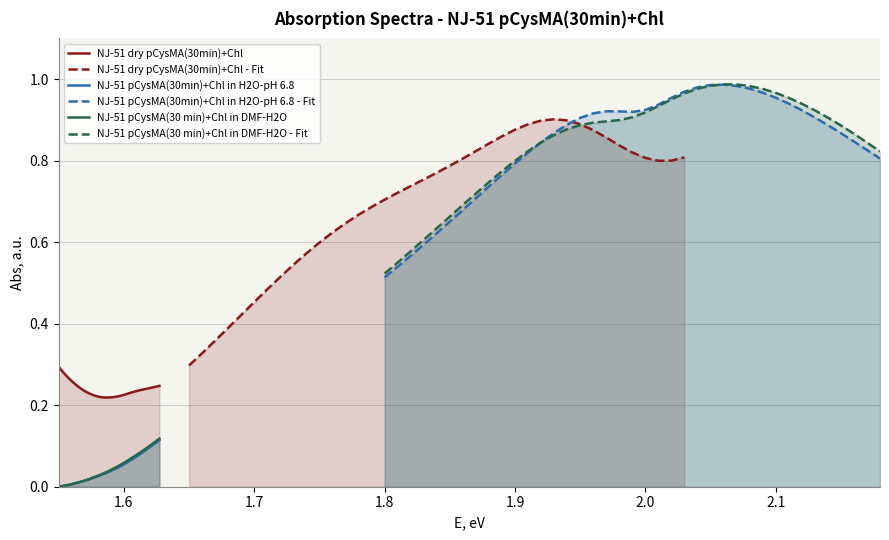

True or false: NJ-51 pCysMA(30 min)+Chl in DMF-H2O - Fit and NJ-51 dry pCysMA(30min)+Chl intersect in this chart.

False